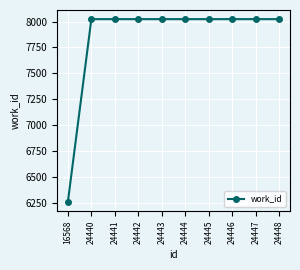

What is the greatest value displayed?

8023